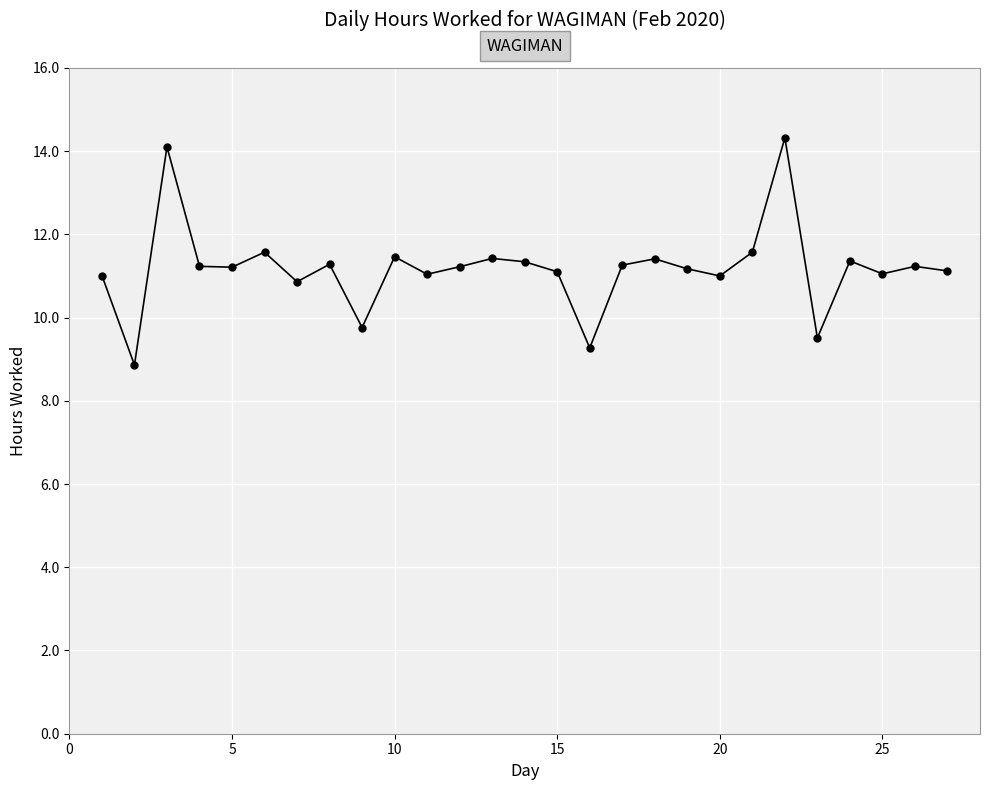

What is the greatest value displayed?

14.3